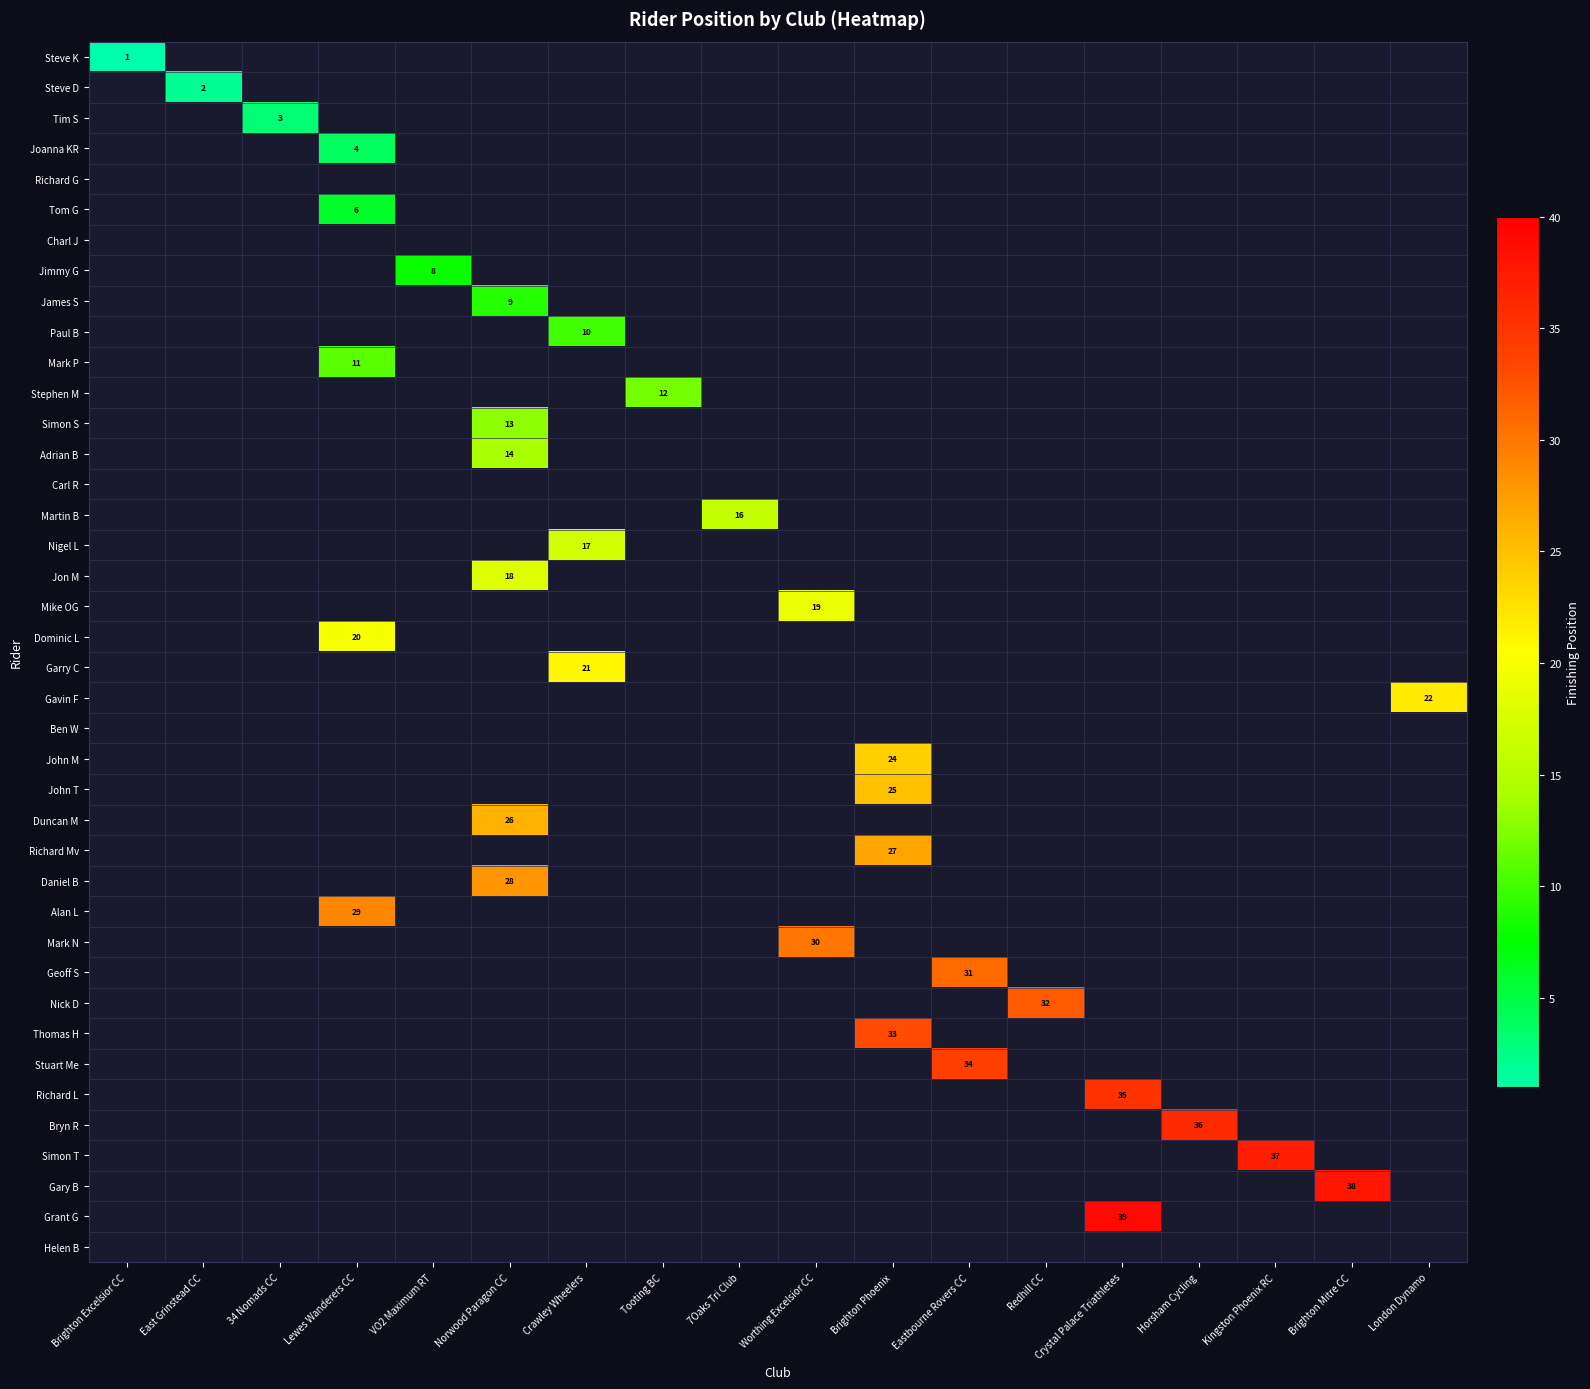

How many categories are shown in the chart?

18